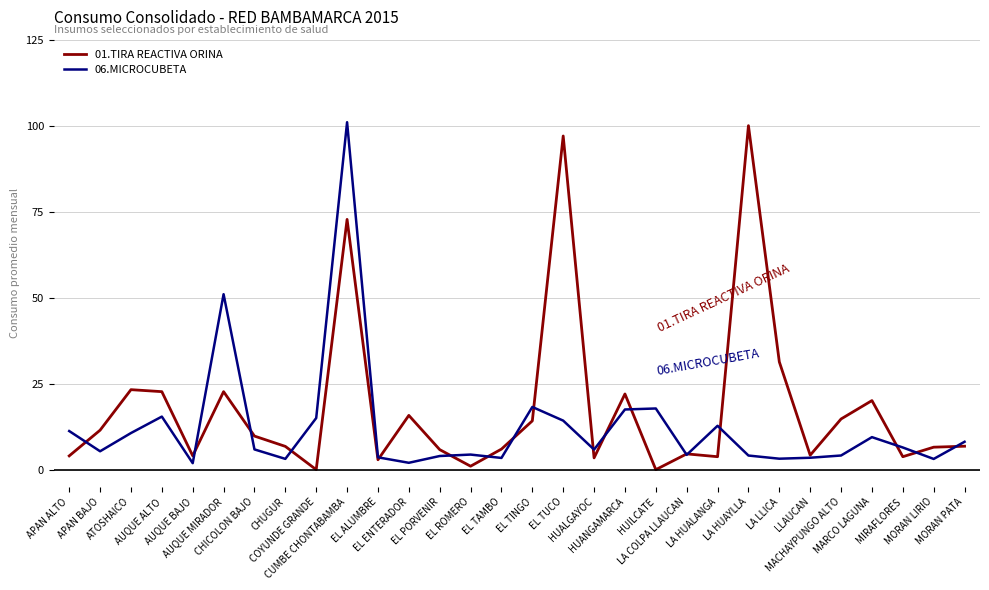

The value of 06.MICROCUBETA at HUALGAYOC is 5.8. True or false?

True